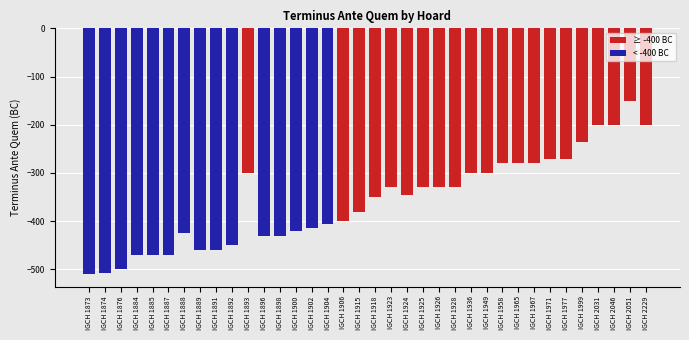

How many categories are shown in the chart?

36